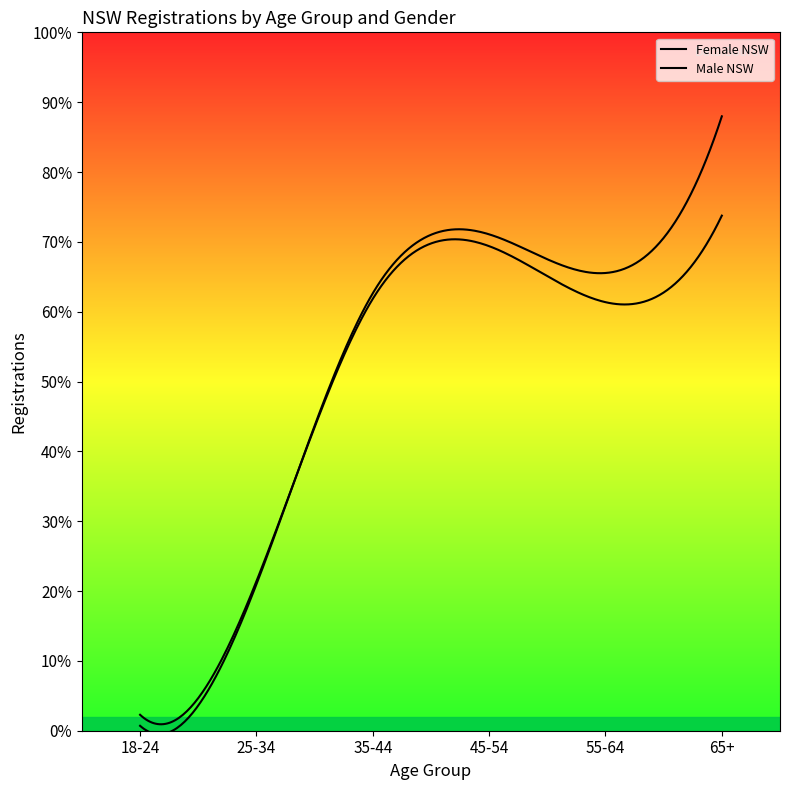

Which label corresponds to the largest value in the chart?

65+